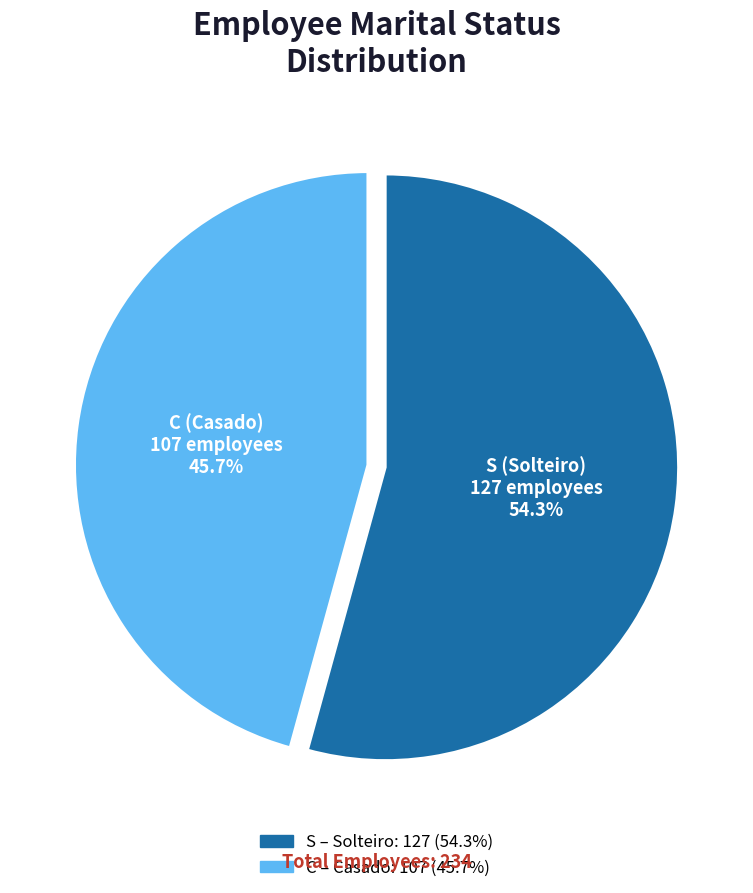

What percentage is the C slice, to the nearest percent?

46%